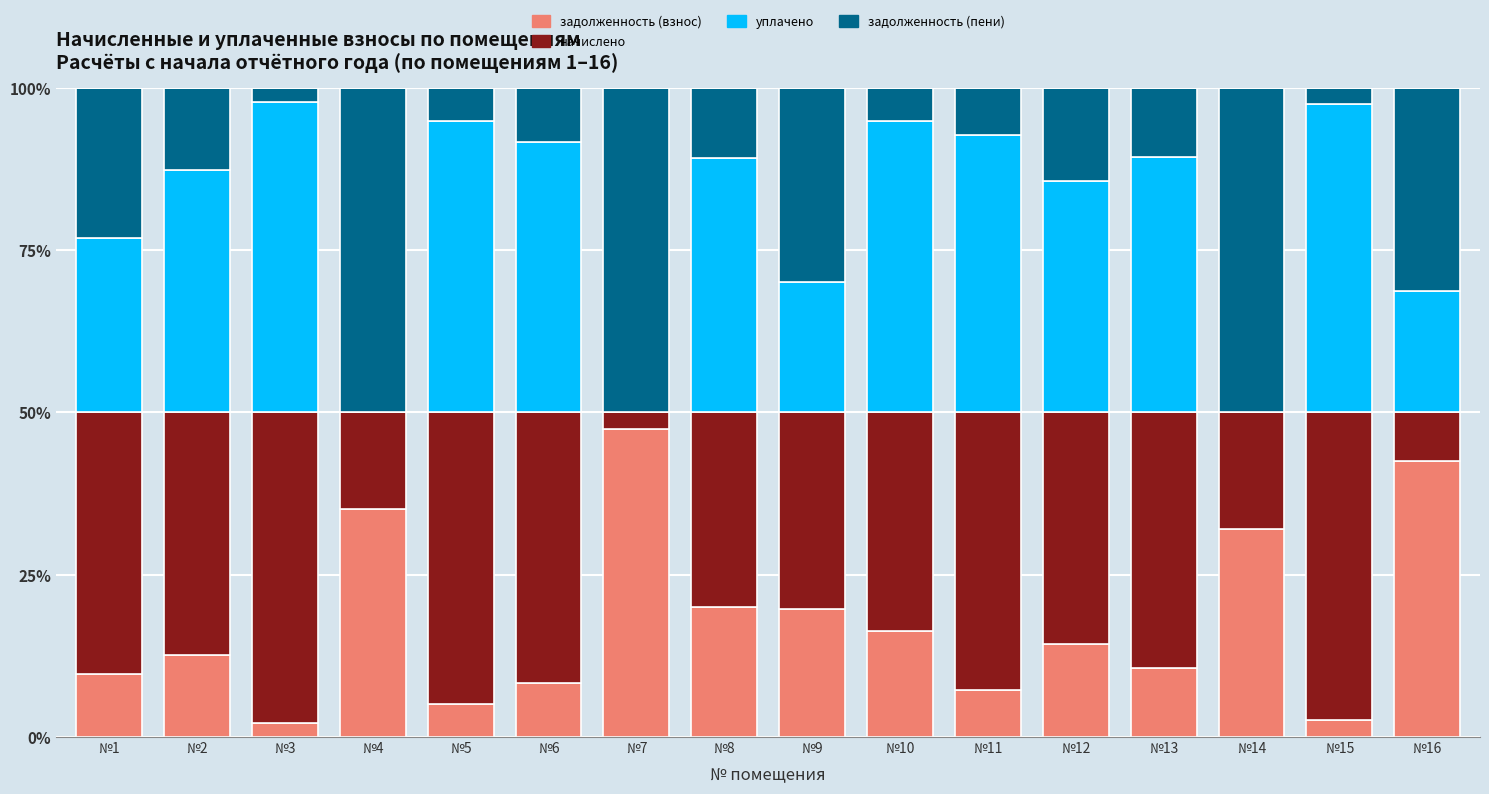

What is the total value across all series at №1?

100.0